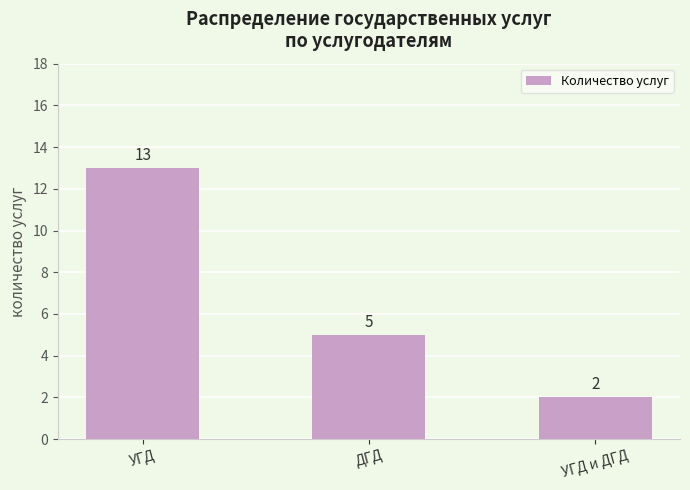

How many bars are there in total?

3